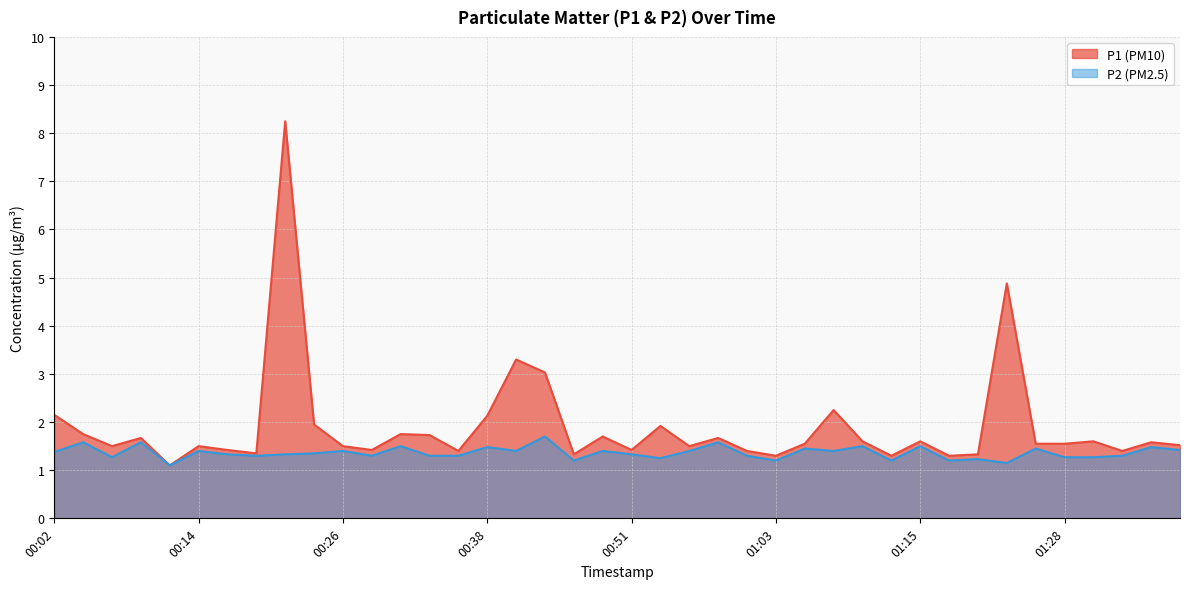

What is the sum of the P1 values at 01:05 and 01:28?

3.1